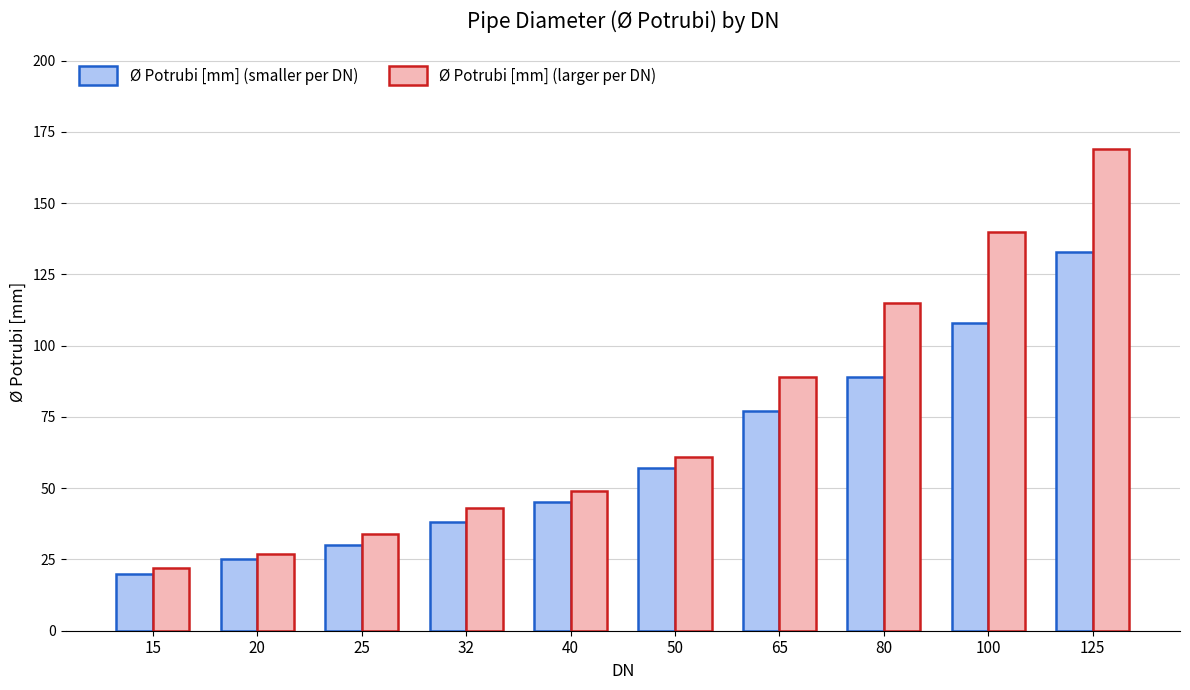

At which label is Ø Potrubi [mm] (smaller per DN) closest to 76?

65